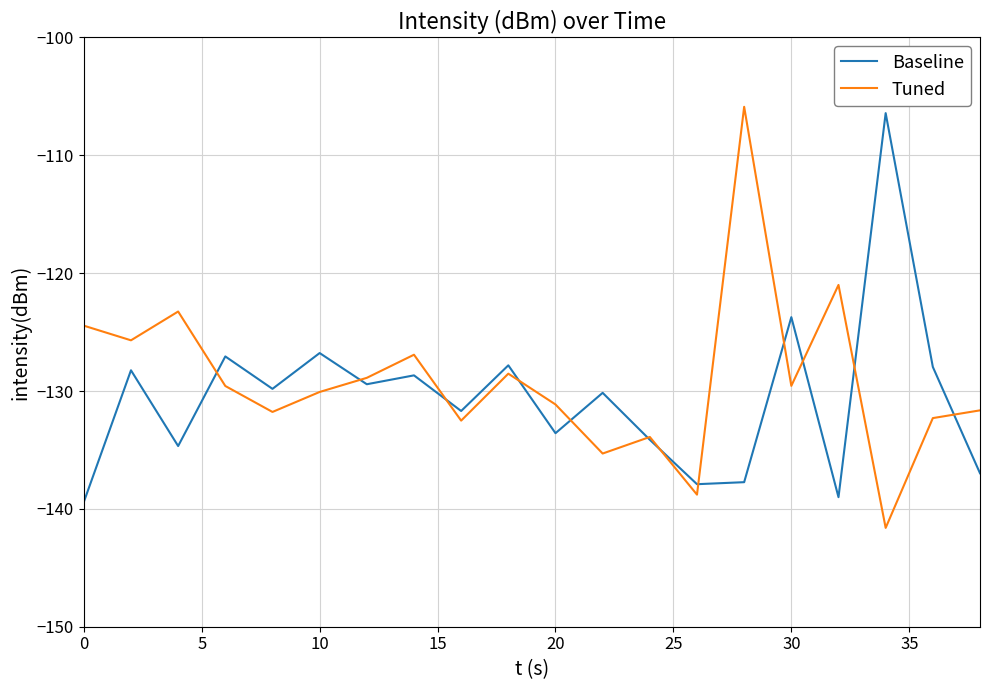

What is the minimum value for Tuned?

-141.6